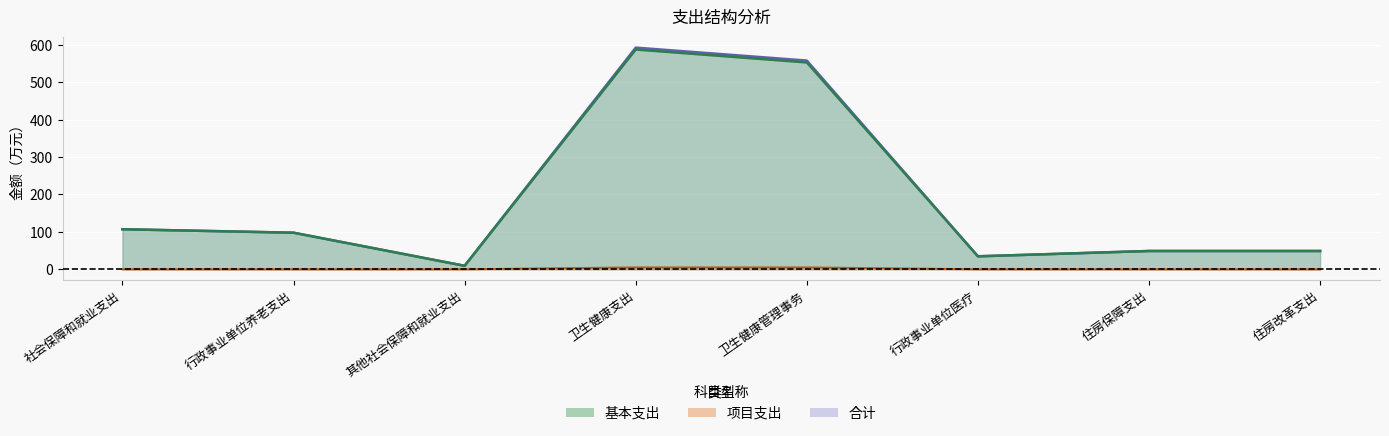

Rank the categories by 合计 value from lowest to highest.

其他社会保障和就业支出, 行政事业单位医疗, 住房保障支出, 住房改革支出, 行政事业单位养老支出, 社会保障和就业支出, 卫生健康管理事务, 卫生健康支出